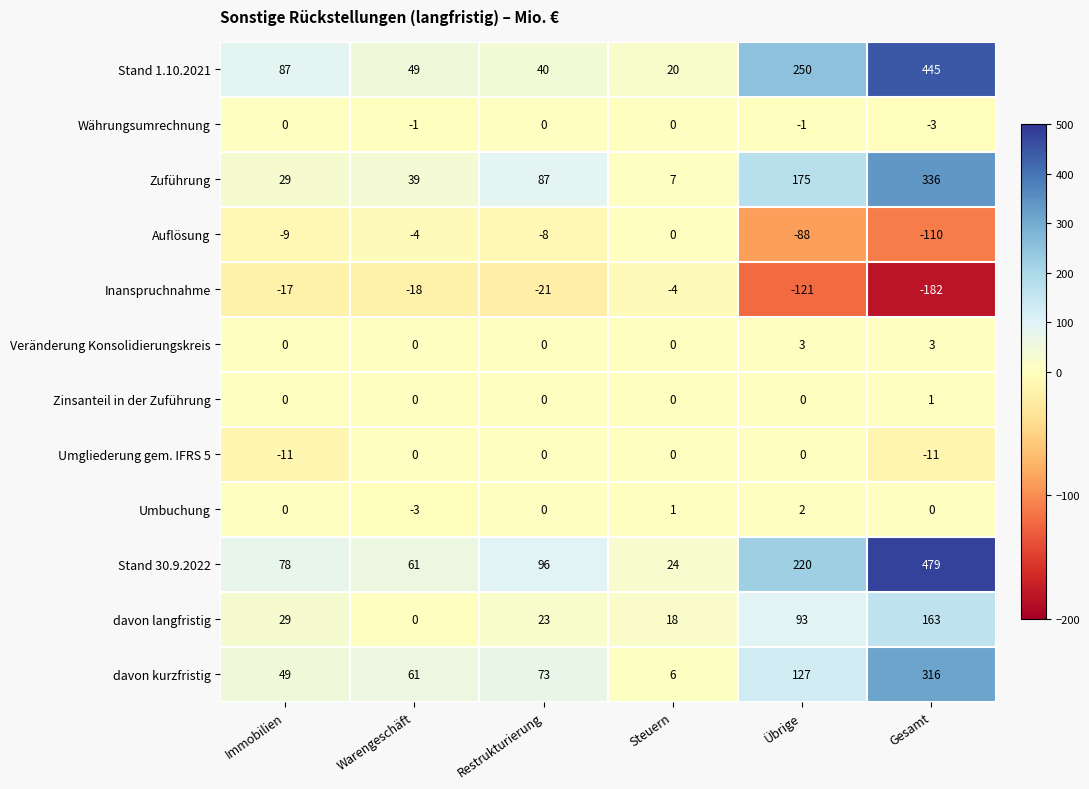

Which series has the largest total across all categories?

Stand 30.9.2022